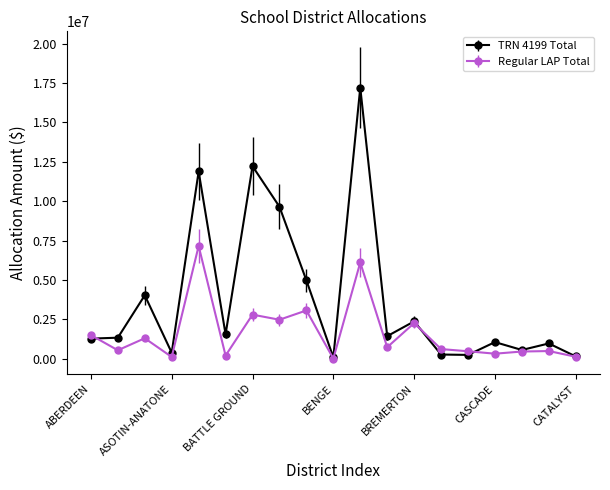

At how many categories does at least one series exceed 3517139?

6